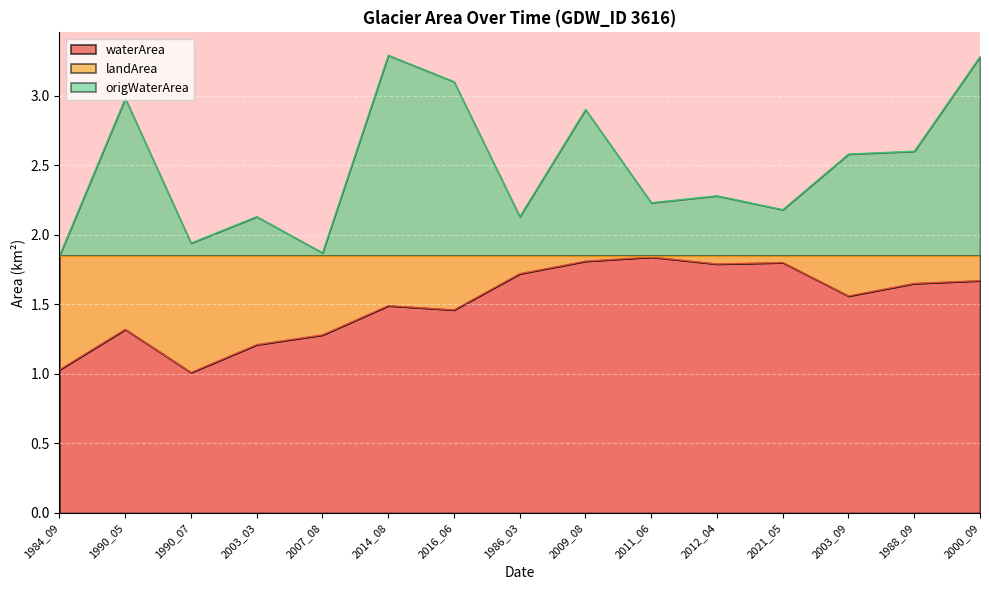

List the labels in order of waterArea value, smallest first.

1990_07, 1984_09, 2003_03, 2007_08, 1990_05, 2016_06, 2014_08, 2003_09, 1988_09, 2000_09, 1986_03, 2012_04, 2021_05, 2009_08, 2011_06